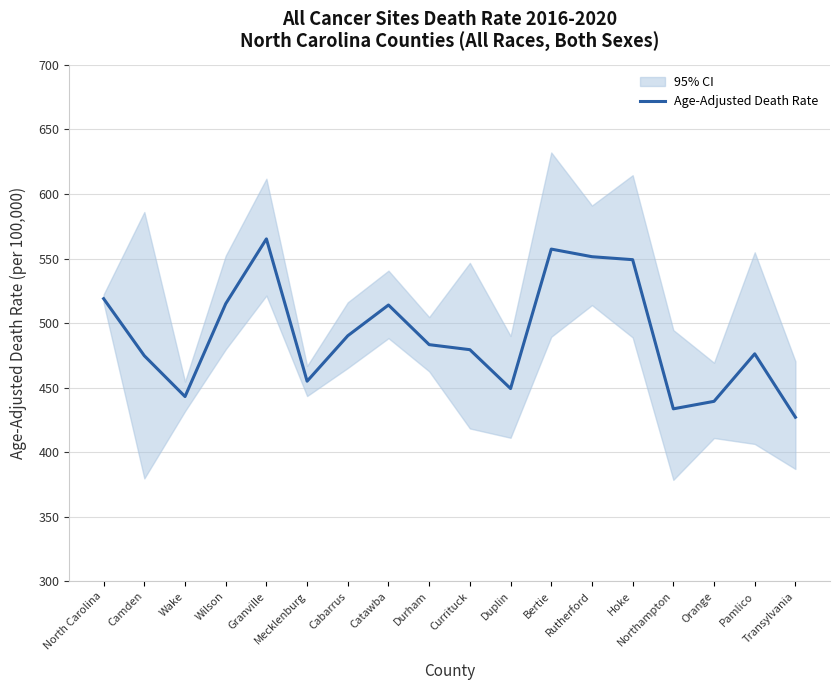

What is the value of the 6th point from the left?

455.0